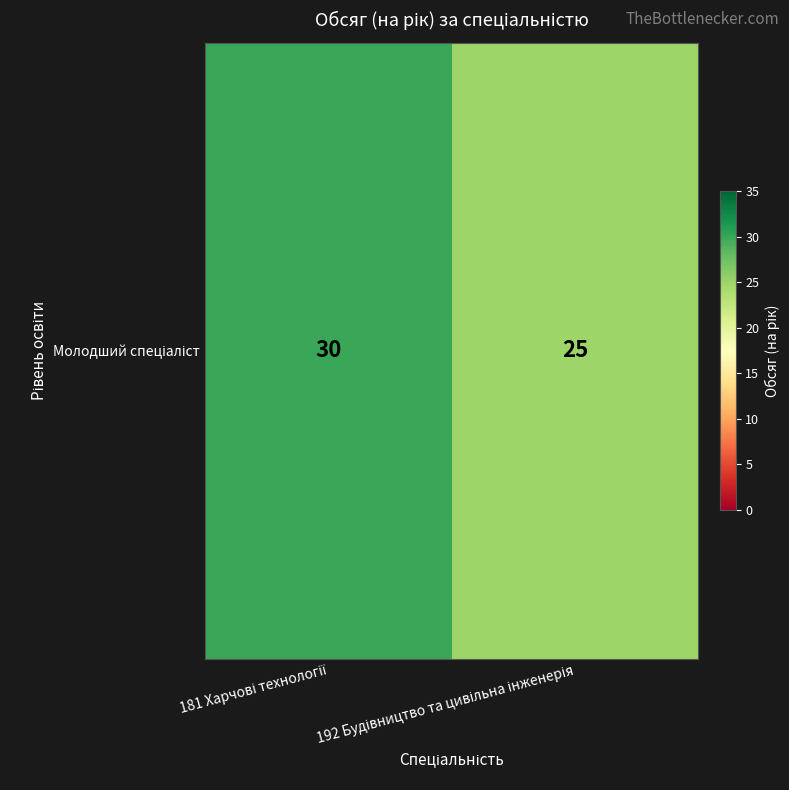

At which category does the chart reach its peak across all series?

181 Харчові технології